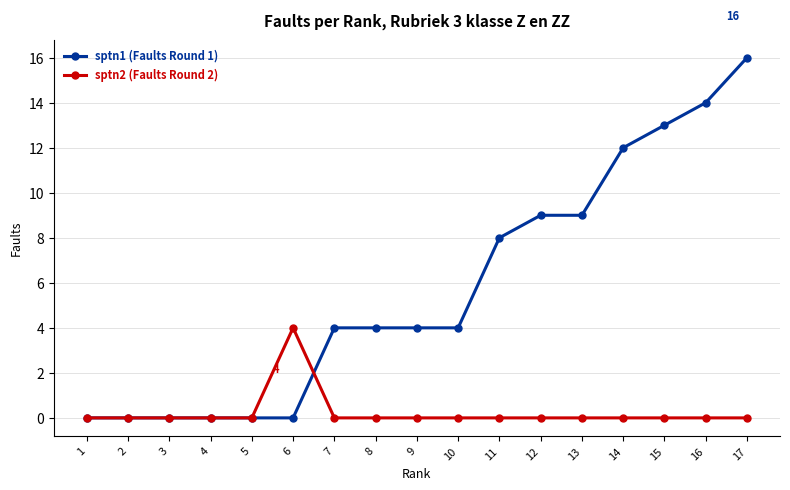

What is the difference between the highest and lowest values at 7?

4